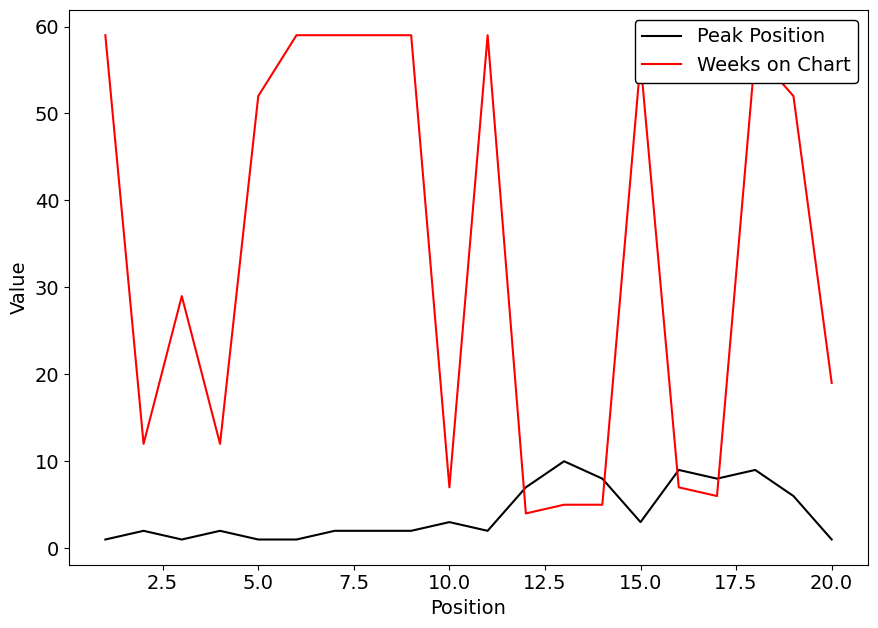

Which series has the largest total across all categories?

Weeks on Chart